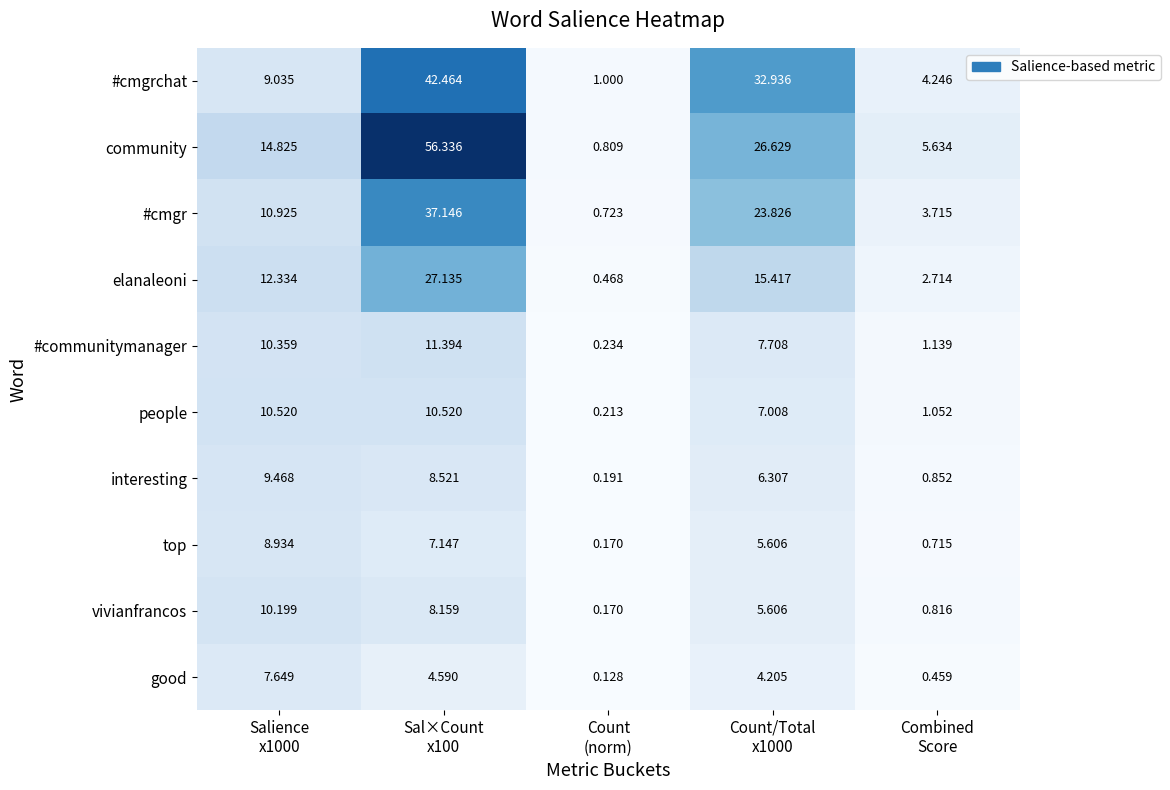

Rank the series by their maximum value, from lowest to highest.

good, top, interesting, vivianfrancos, people, #communitymanager, elanaleoni, #cmgr, #cmgrchat, community